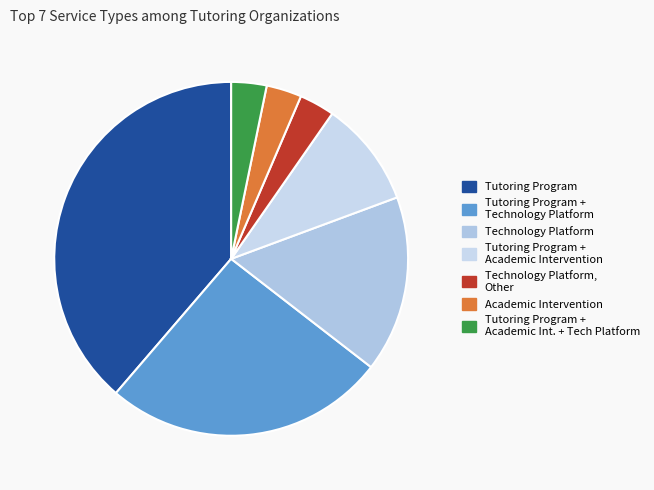

How much of the chart is everything except Technology Platform?

83.9%